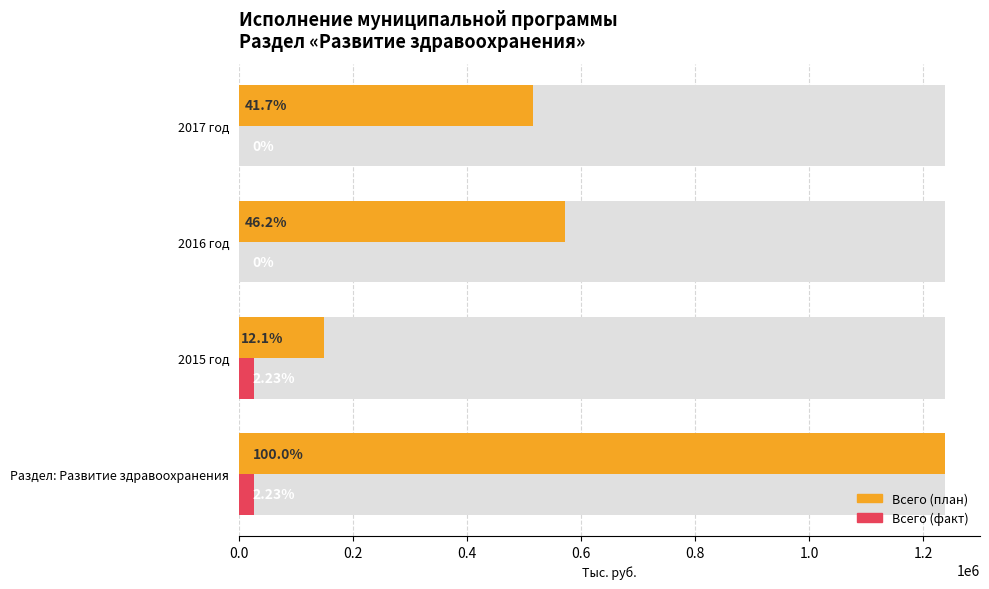

What is the maximum value for Всего (факт)?

27642.5